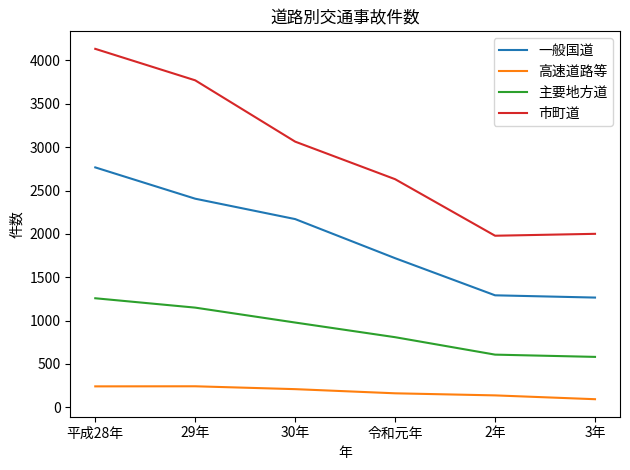

True or false: 一般国道 has more than 0 points higher than both neighbors.

False